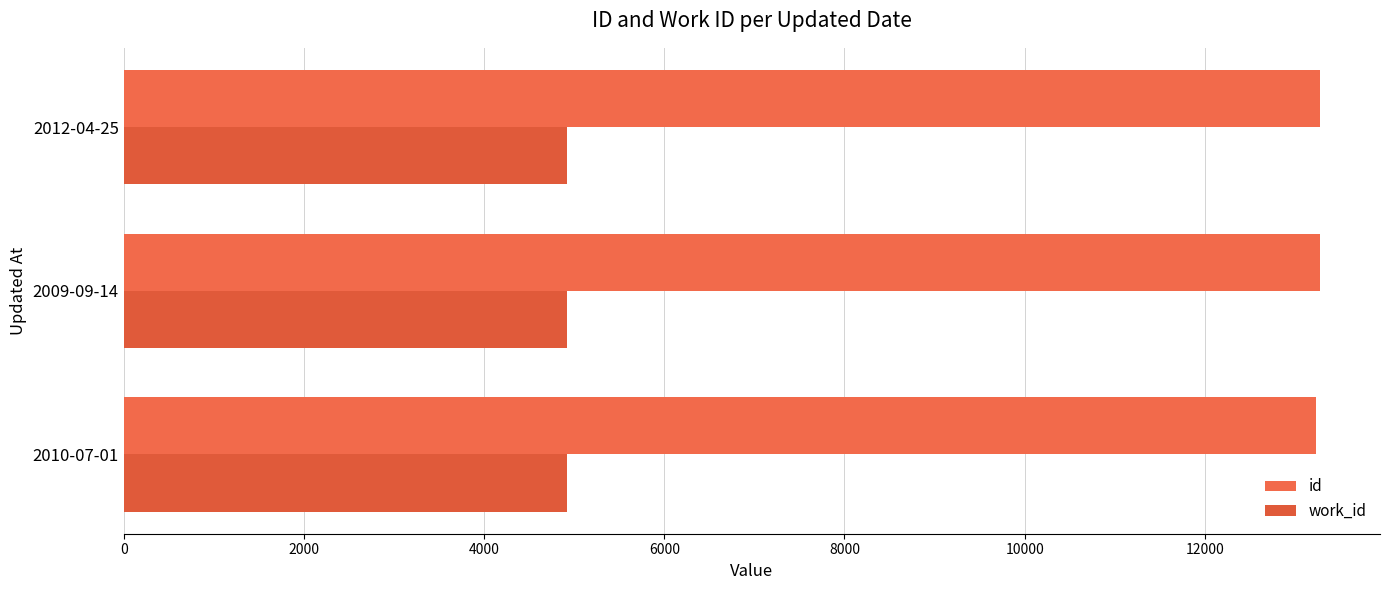

At how many categories does at least one series exceed 6948?

3